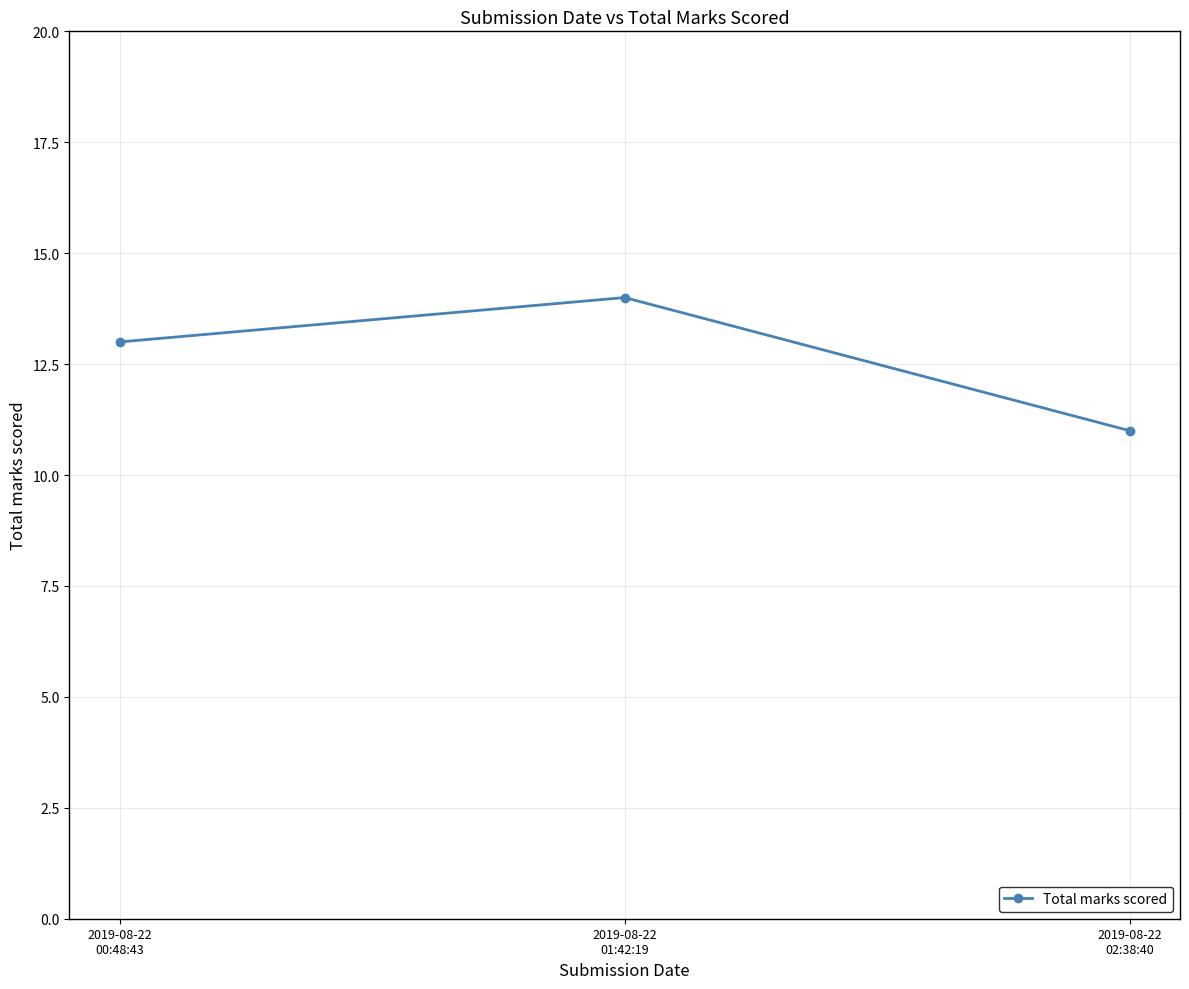

Which category has the lowest value across all series?

2019-08-22
02:38:40